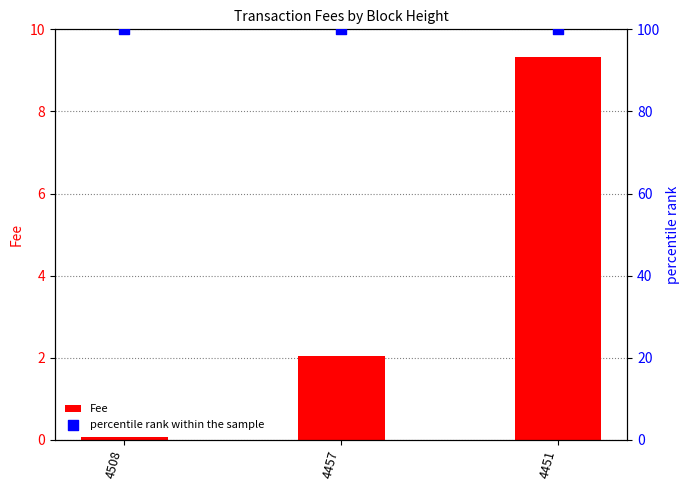

Which series contains the lowest Y value?

Fee